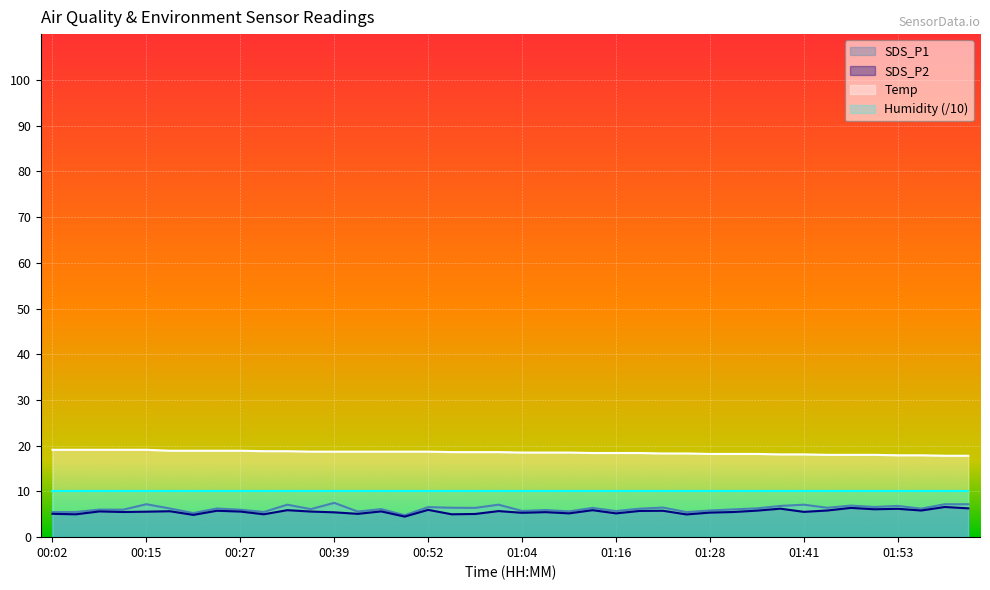

How many interior local valleys does the SDS_P1 series have?

14